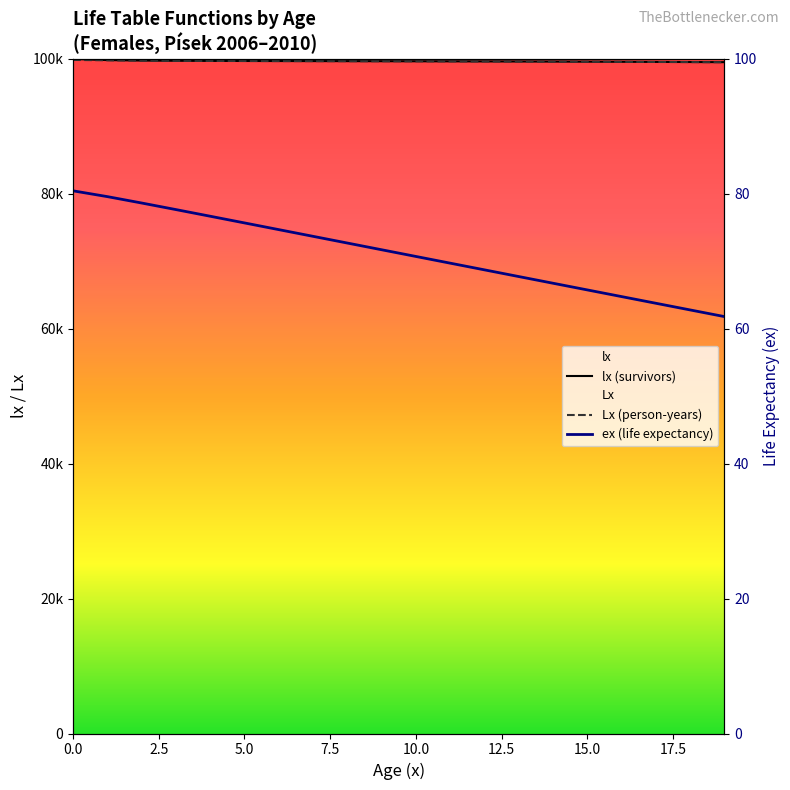

What is the minimum value for Lx?

99504.4